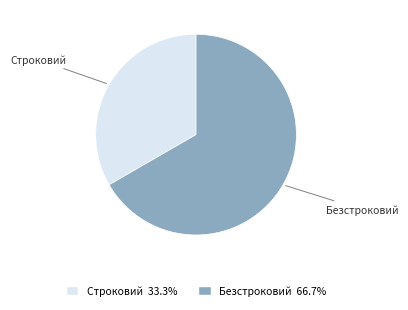

Is the sum of Строковий and Безстроковий greater than half?

Yes